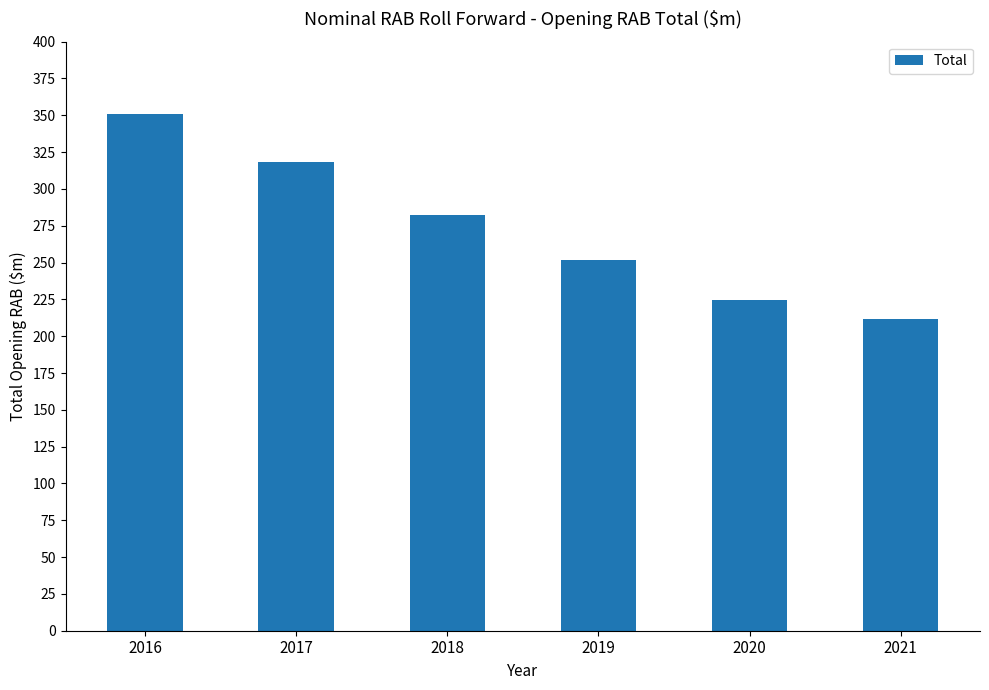

What is the average value?

273.2